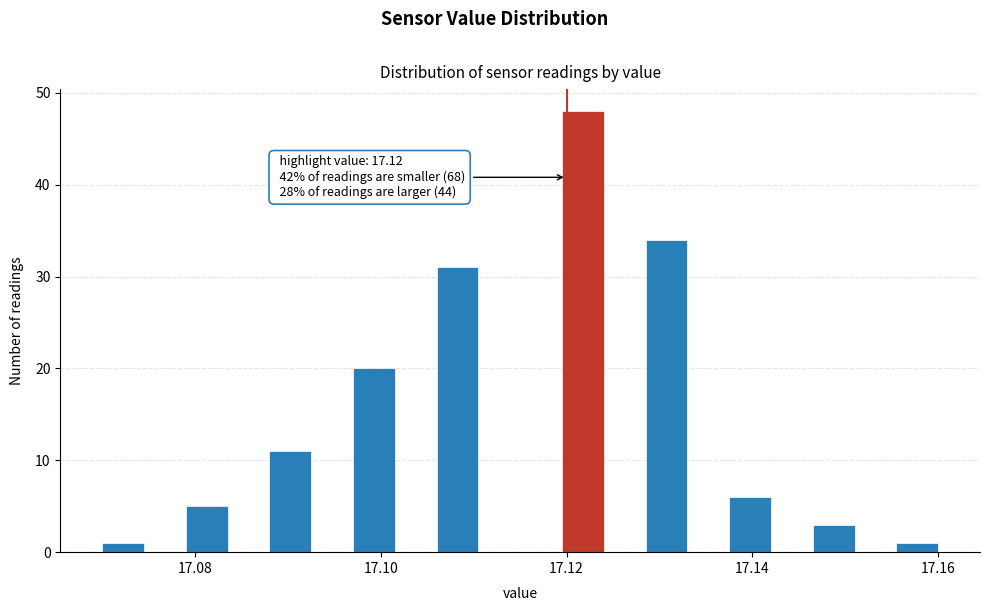

Around what value on the x-axis is the tallest bar? Give the approximate position of its centre, as read against the axis.

17.122